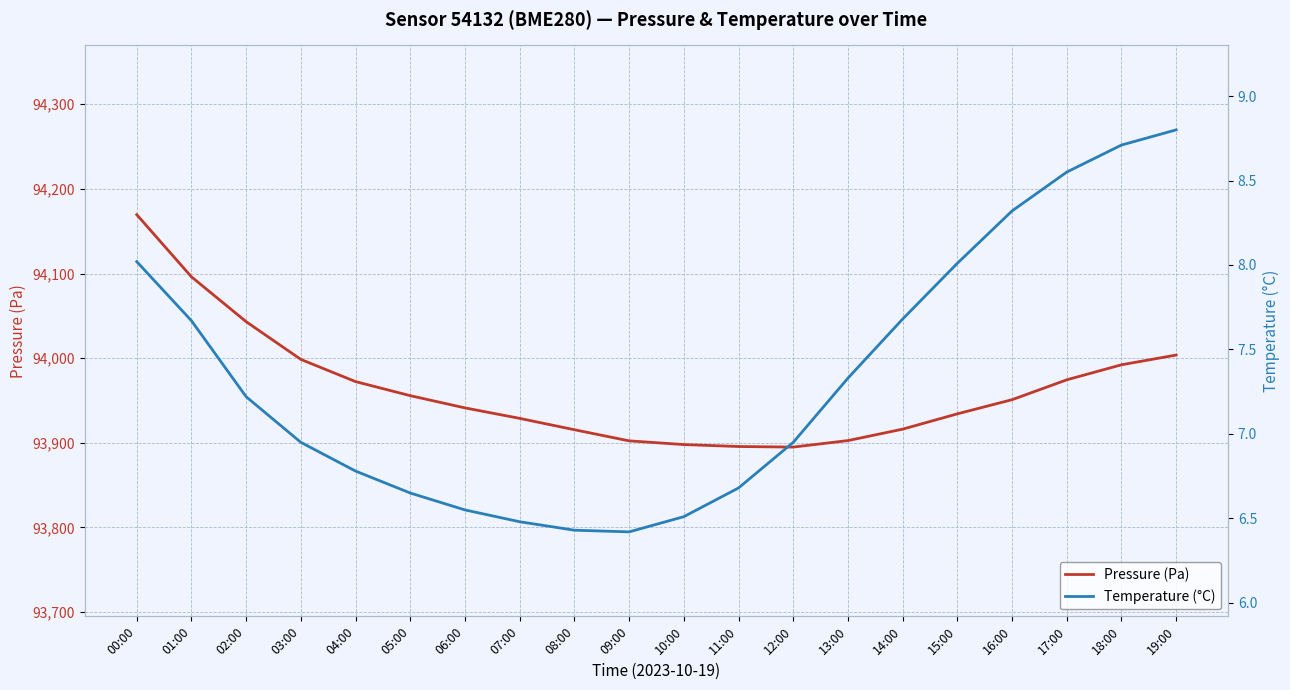

How many lines are shown in the chart?

2